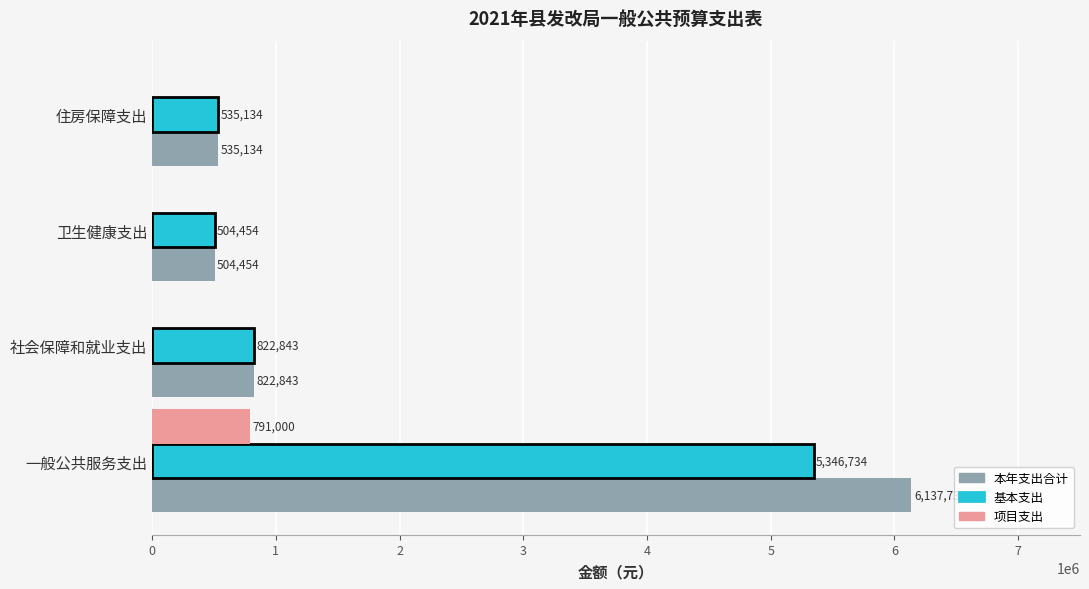

Between 一般公共服务支出 and 住房保障支出, which series saw the biggest shift?

本年支出合计